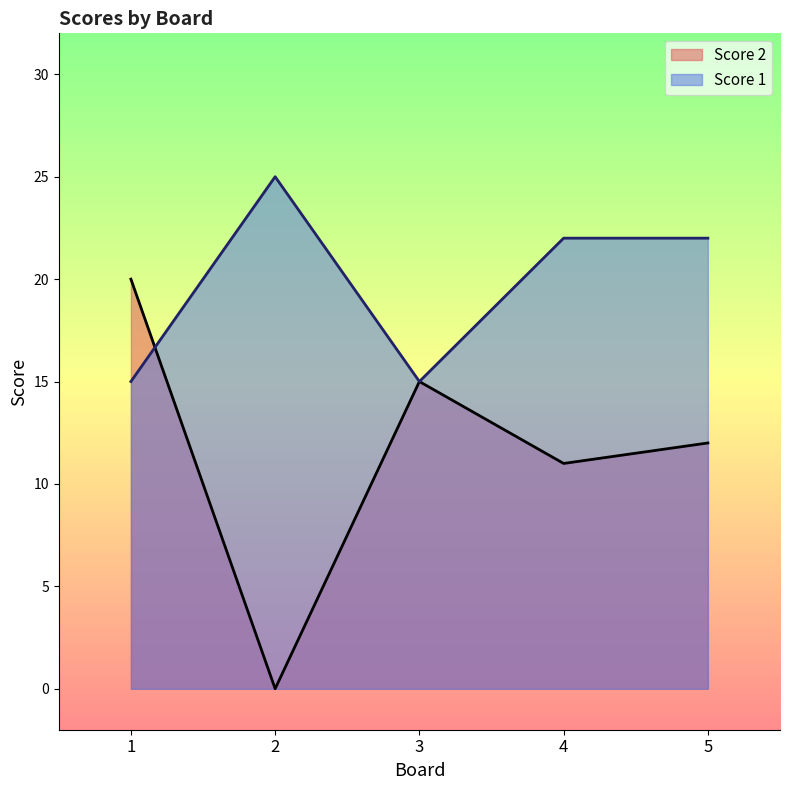

What is the difference between the maximum and minimum values in the Score 1 series?

10